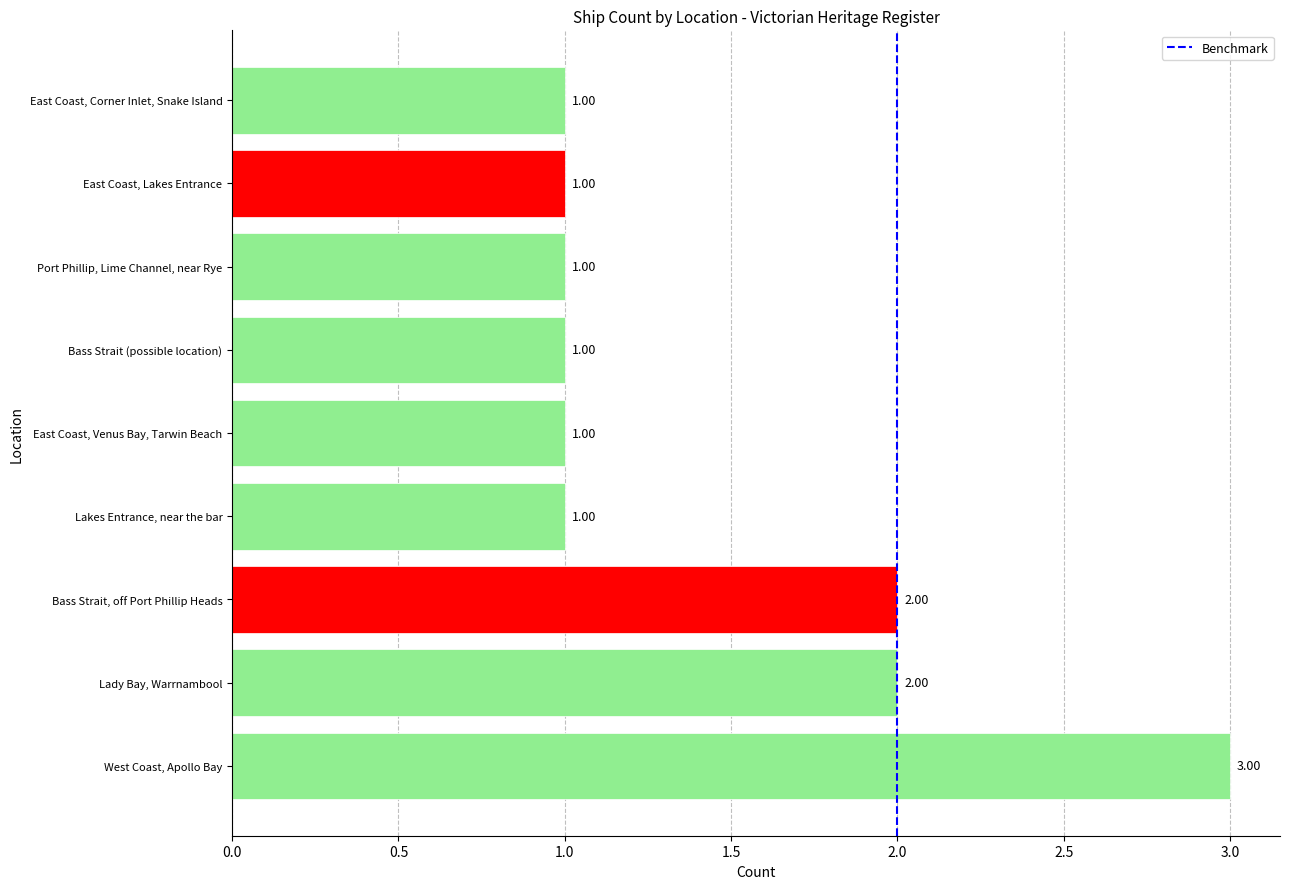

What is the sum of all values?

13